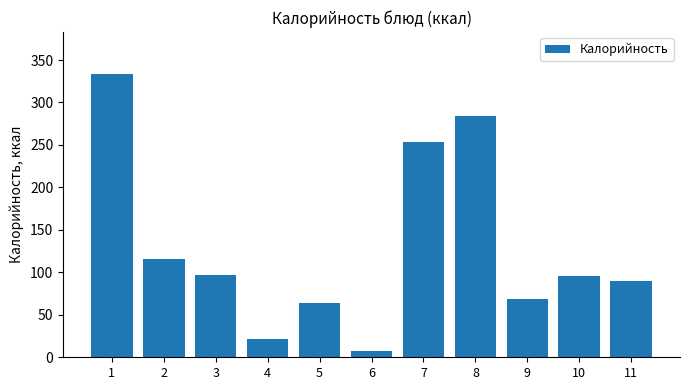

What is the difference between the values at 10 and 5?

32.0